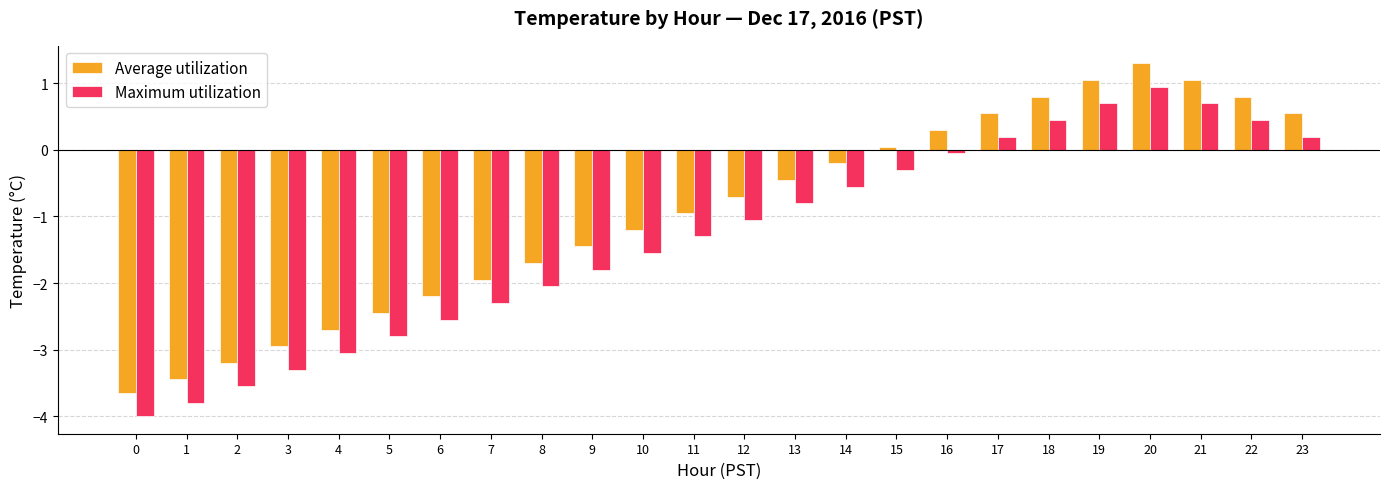

Rank the series by their maximum value, from highest to lowest.

Average utilization, Maximum utilization